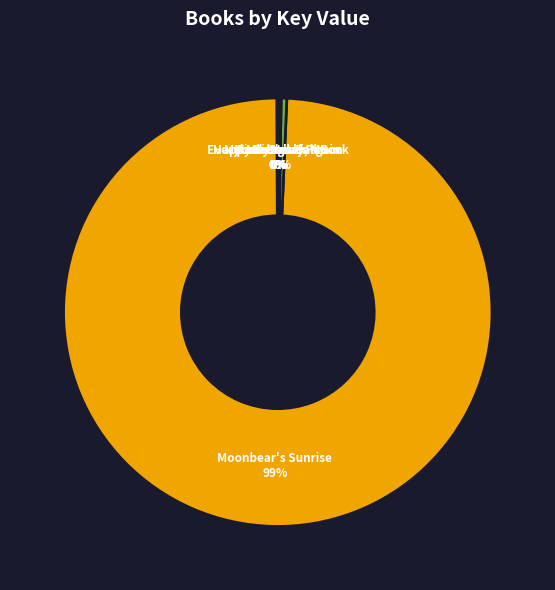

Which slice represents more than half of the pie?

Moonbear's Sunrise